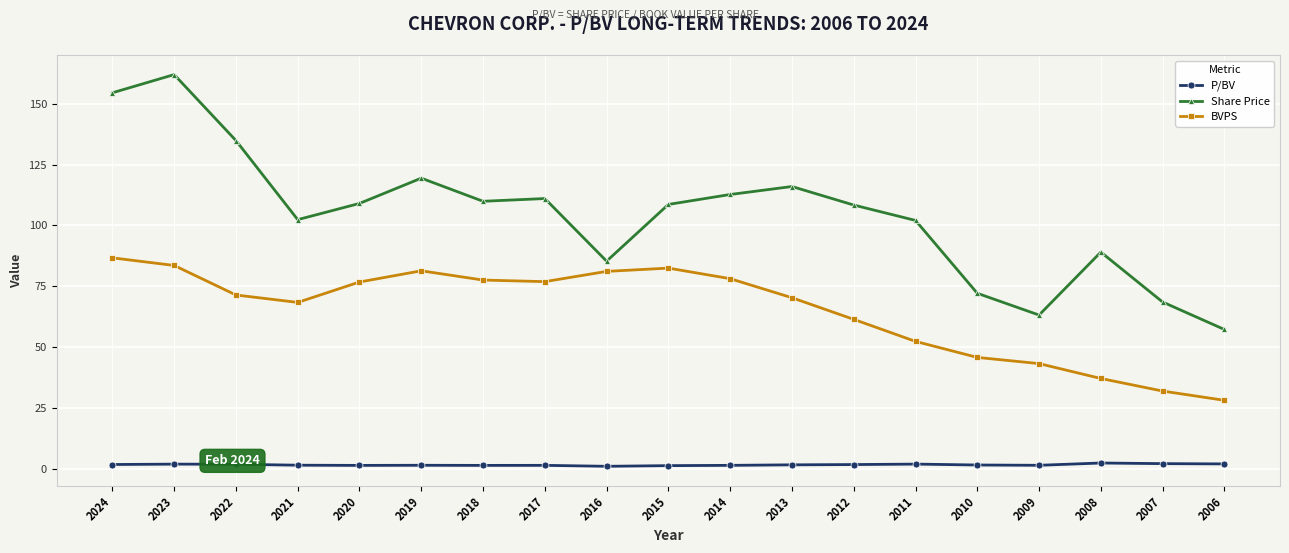

What is the value of the P/BV point at the 3rd from the left?

1.9